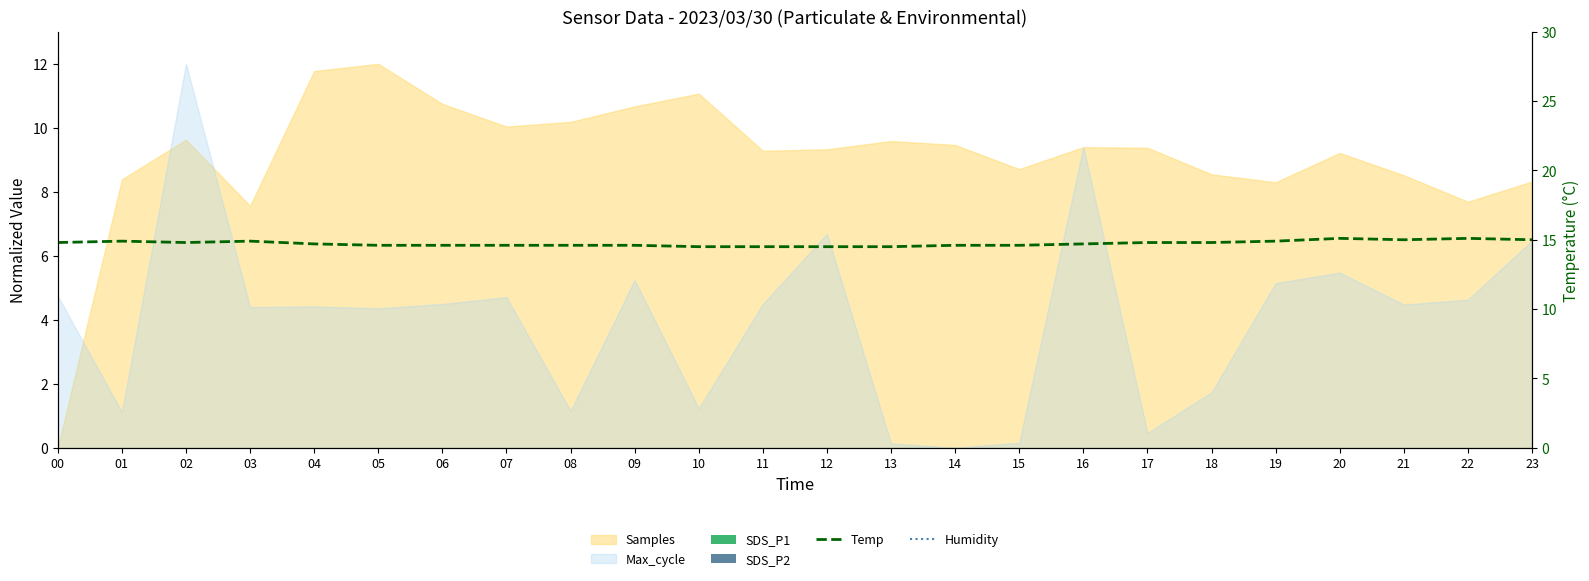

Between 08 and 07, which is larger?

08